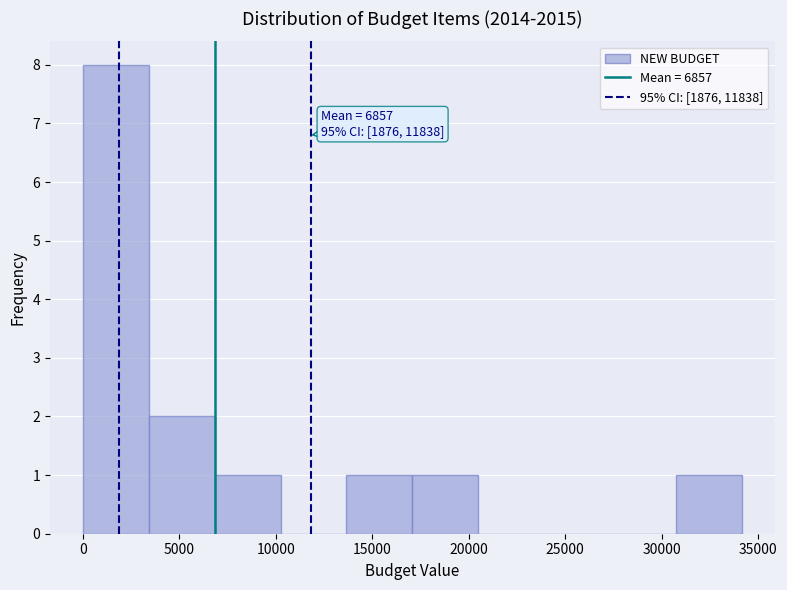

Over which range of the x-axis is the bar tallest?

0 to 3500